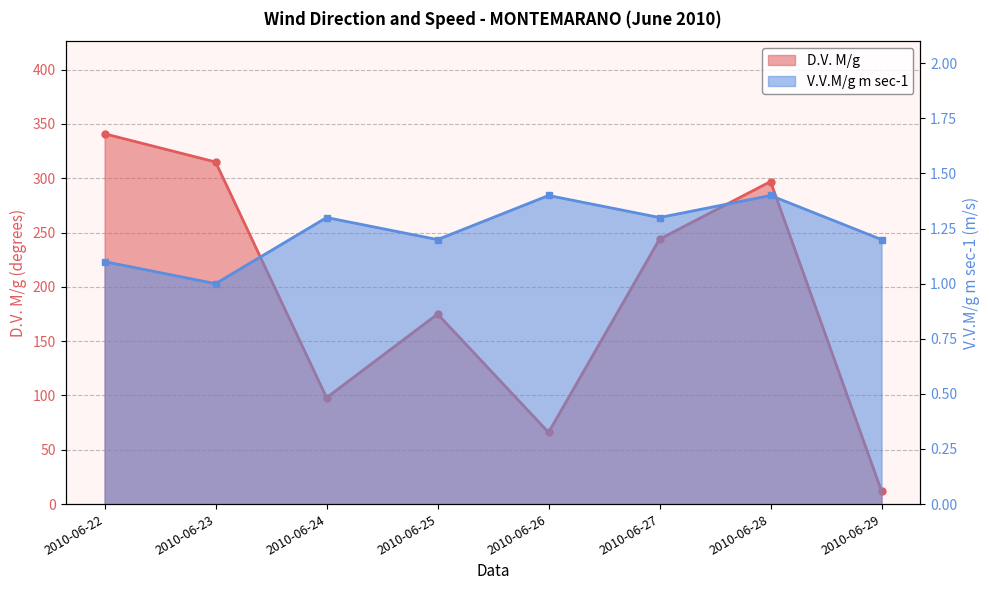

True or false: D.V. M/g has a value of 90.1 at 2010-06-26.

False